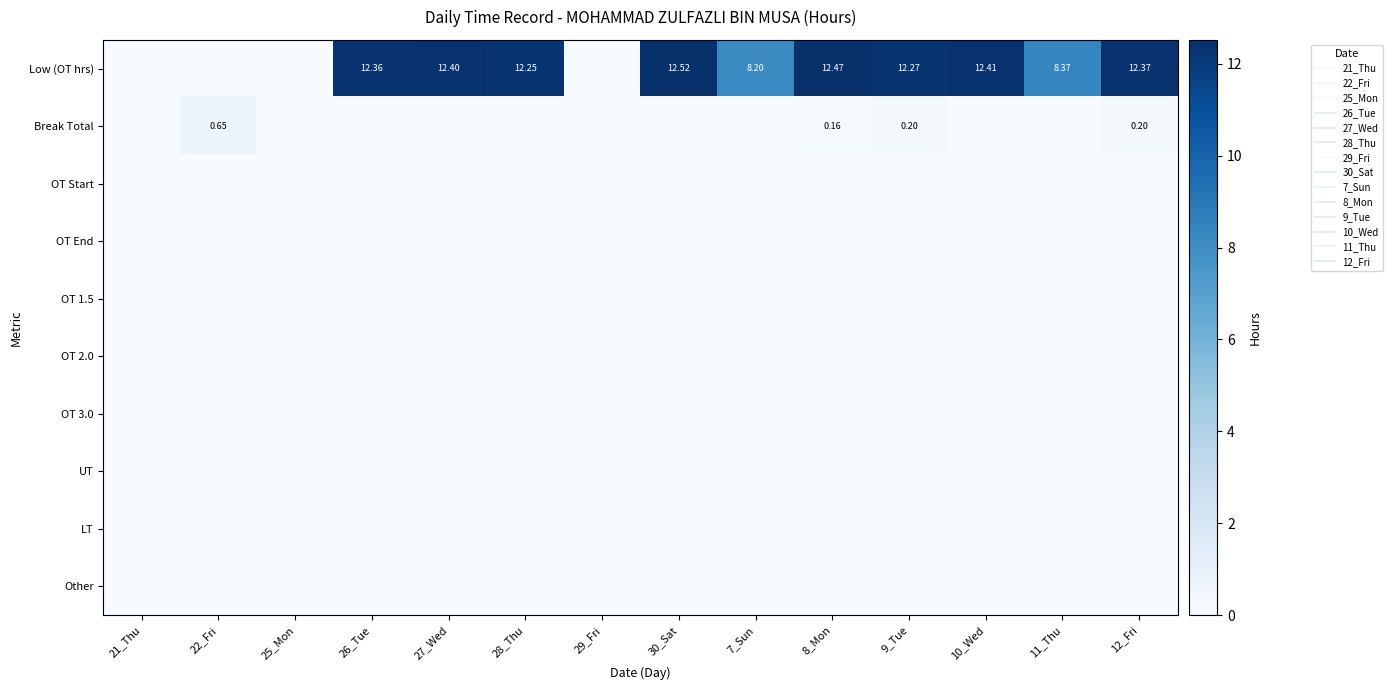

The value of Low (OT hrs) at 22_Fri is -6.1. True or false?

False